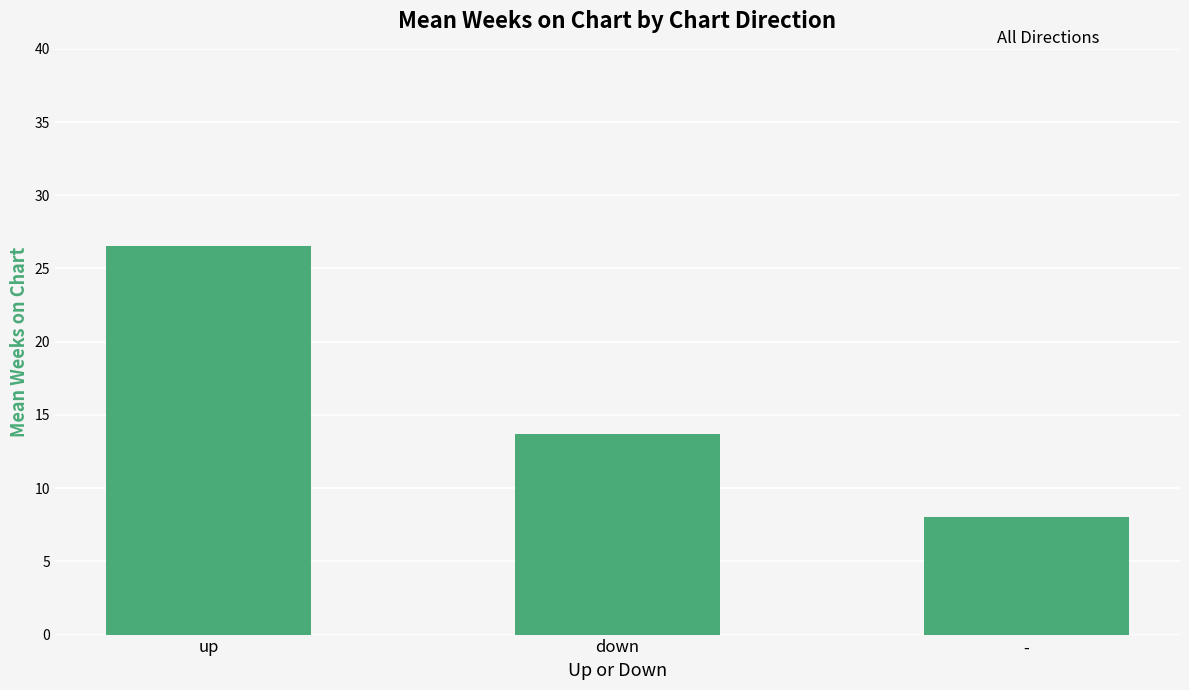

Which label corresponds to the smallest value in the chart?

-